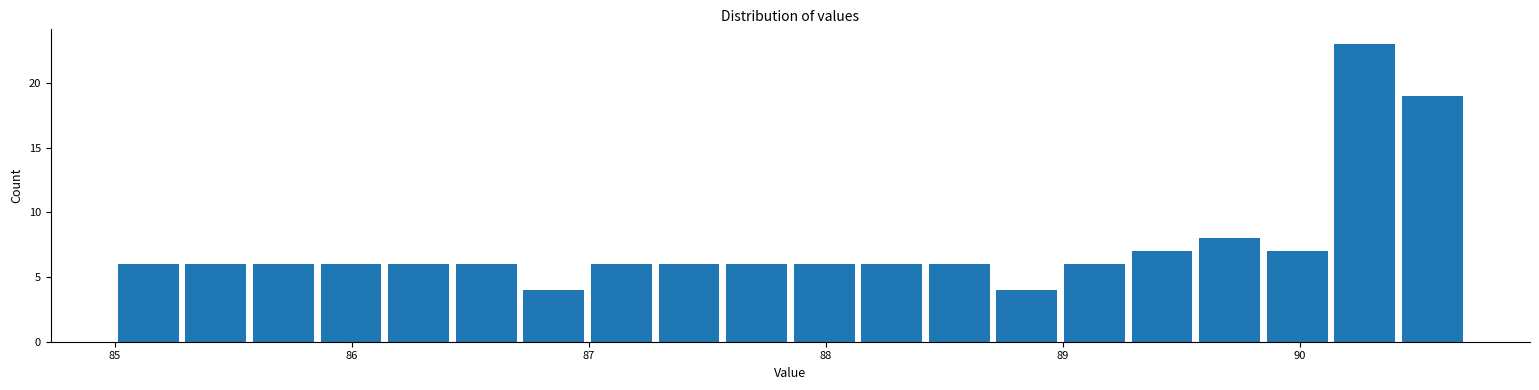

Around what value on the x-axis is the tallest bar? Give the approximate position of its centre, as read against the axis.

90.3